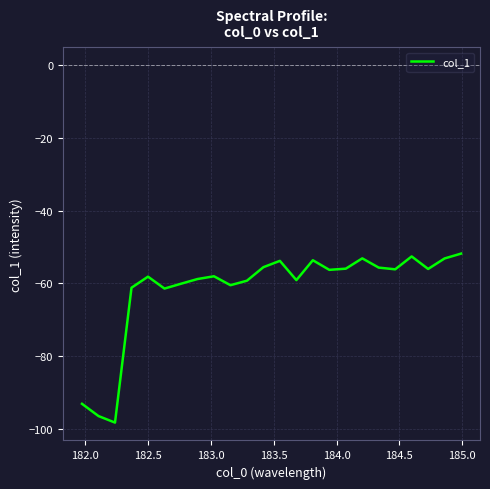

What is the maximum value shown in the chart?

-51.8